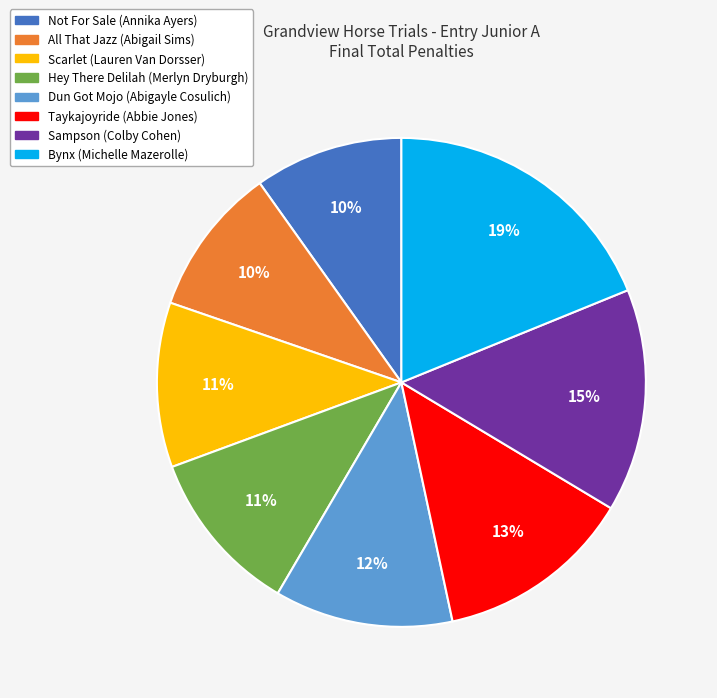

To the nearest percent, what percentage of the pie is Sampson (Colby Cohen)?

15%